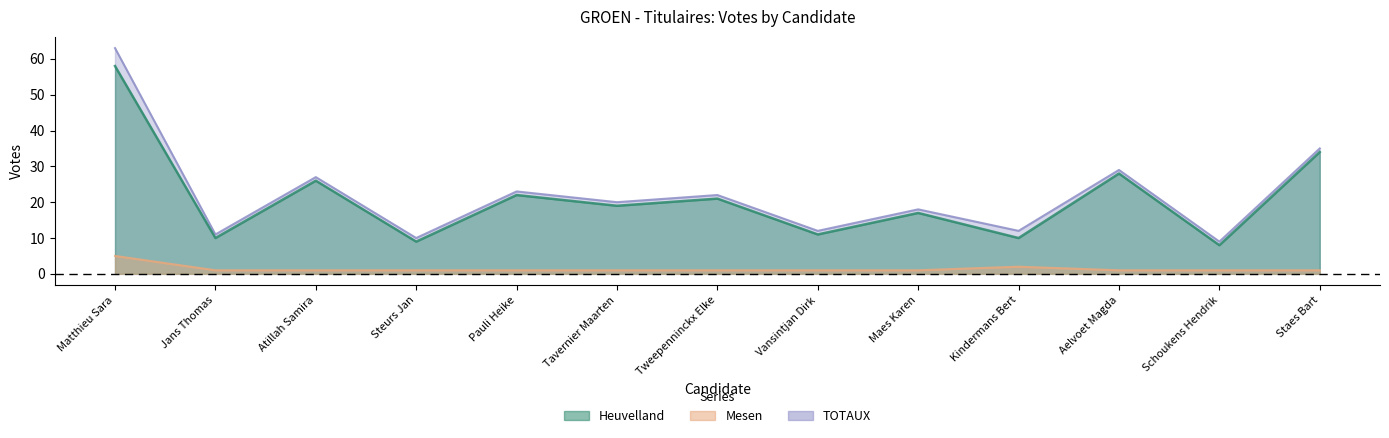

At which category is the sum across all series the highest?

Matthieu Sara